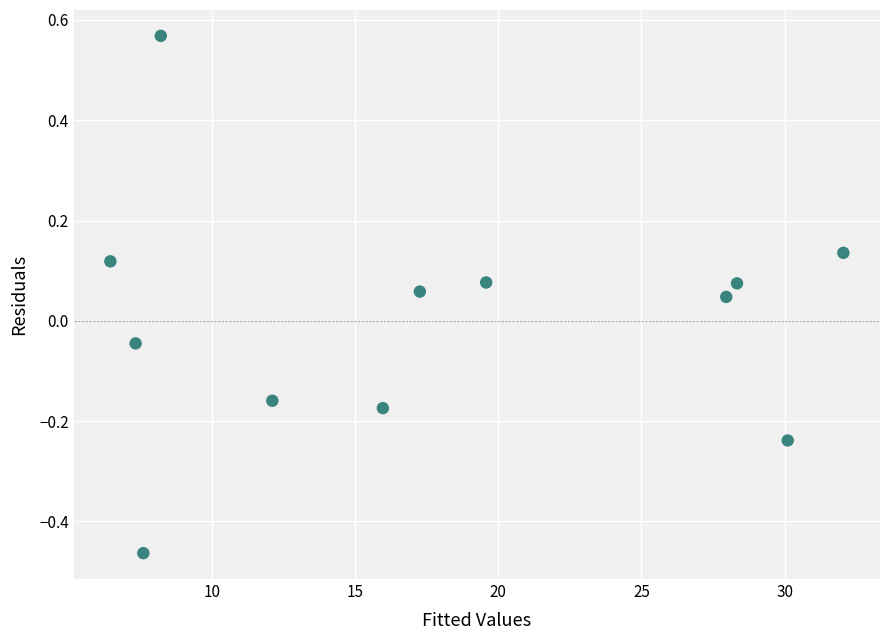

What is the average X value?

17.7